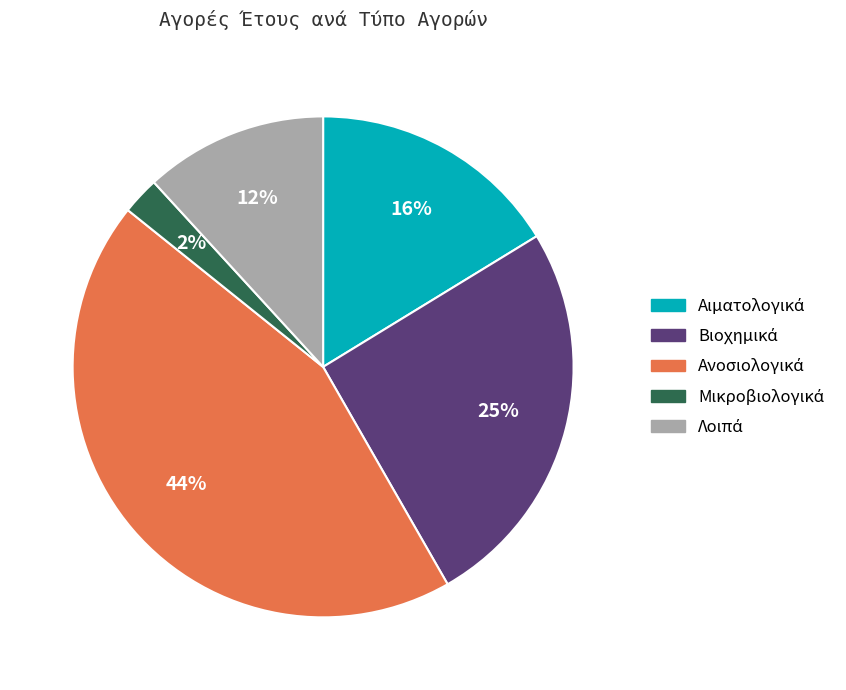

Does any single category account for the majority?

No